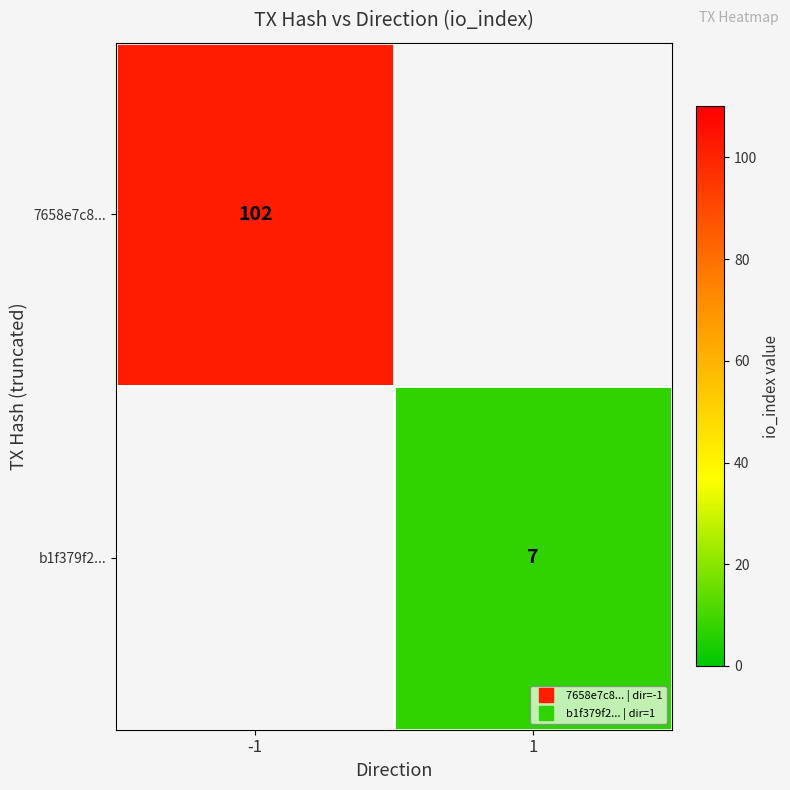

Rank the series at -1 from highest to lowest value.

7658e7c8..., b1f379f2...